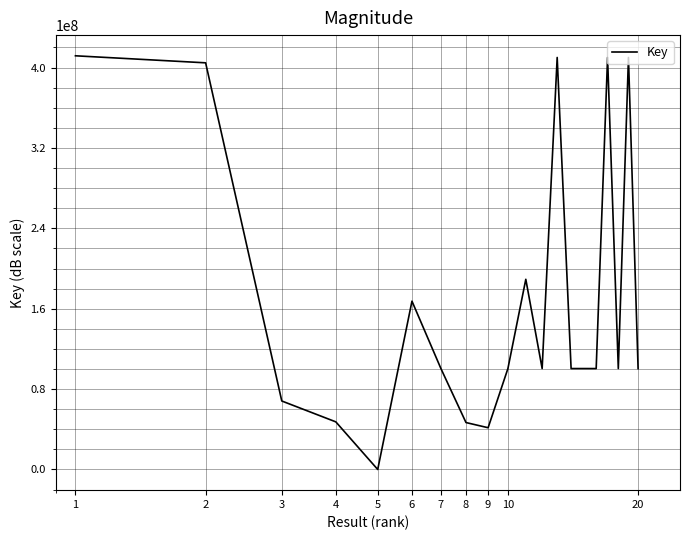

What is the greatest value displayed?

411711237